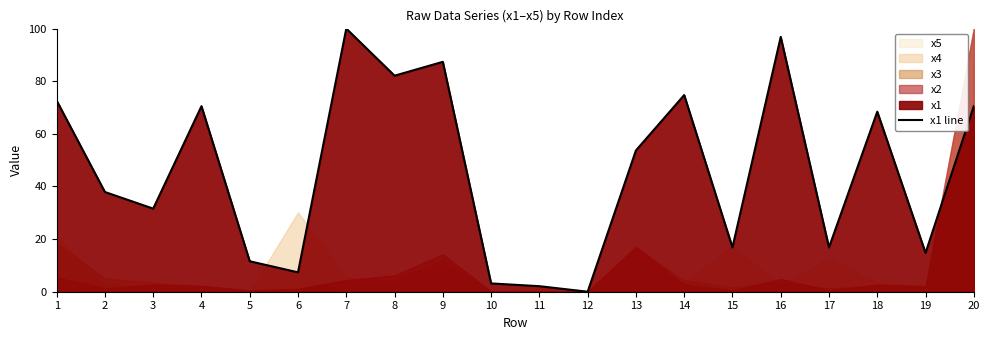

How many values exceed 53?

10